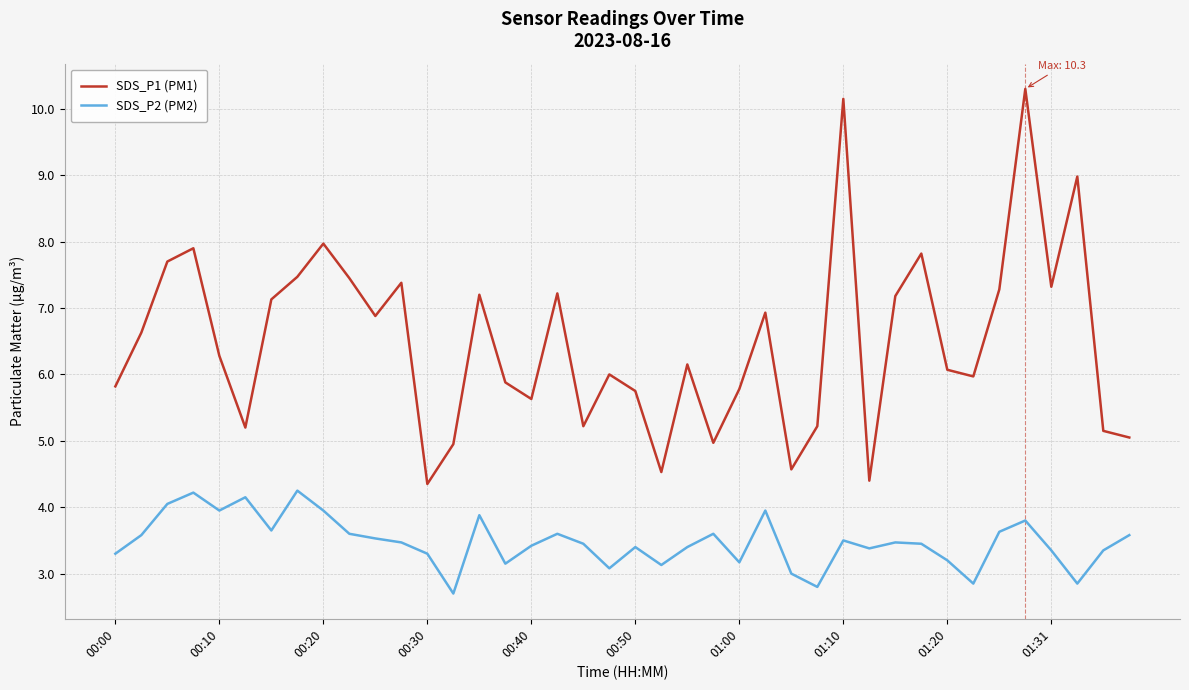

Which series has the largest total across all categories?

SDS_P1 (PM1)